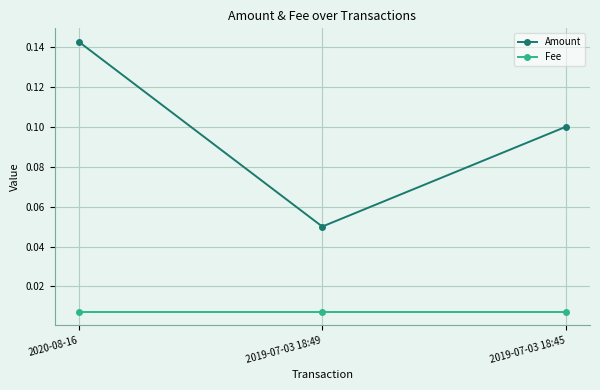

What is the label of the 1st point from the left?

2020-08-16